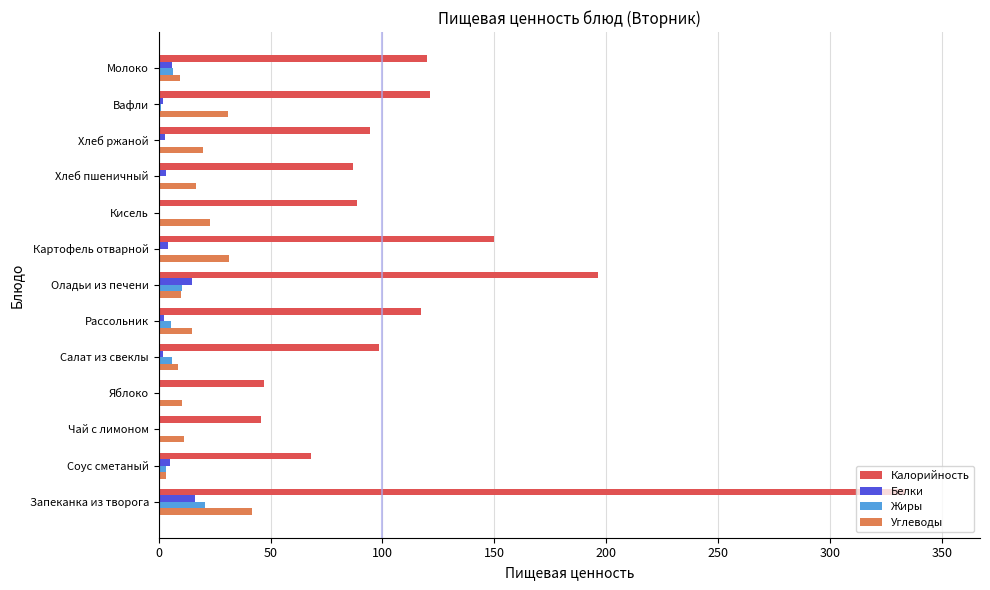

The Белки series shows 16.2 at Запеканка из творога. True or false?

True